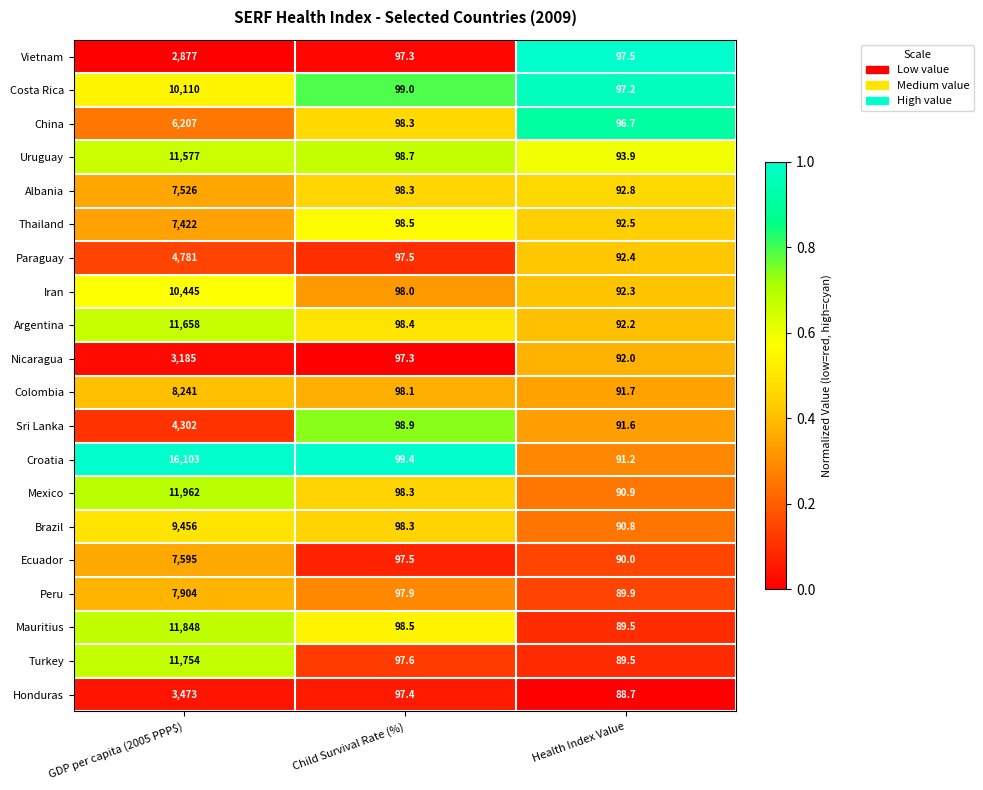

What is the difference between the maximum and minimum values in the Croatia series?

16011.8